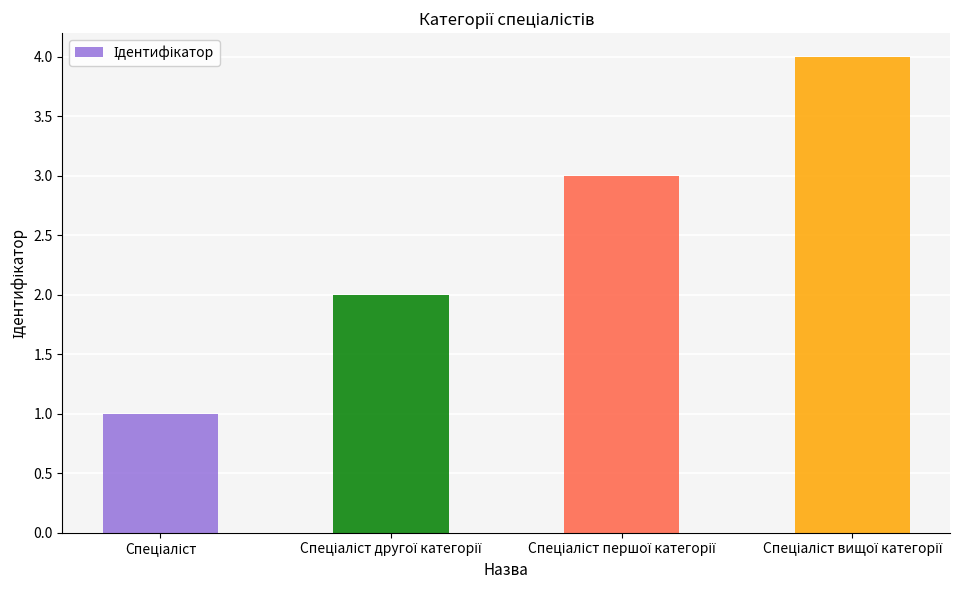

Count the values in the range 2 to 4.

3